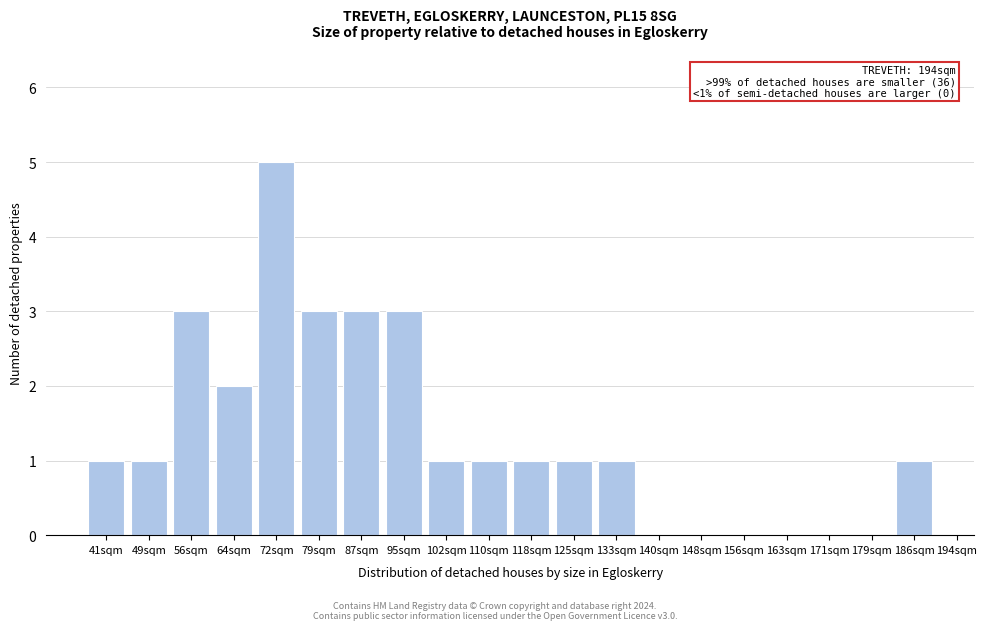

Reading left to right, transcribe all the data shown in this chart.

41sqm=1	49sqm=1	56sqm=3	64sqm=2	72sqm=5	79sqm=3	87sqm=3	95sqm=3	102sqm=1	110sqm=1	118sqm=1	125sqm=1	133sqm=1	140sqm=0	148sqm=0	156sqm=0	163sqm=0	171sqm=0	179sqm=0	186sqm=1